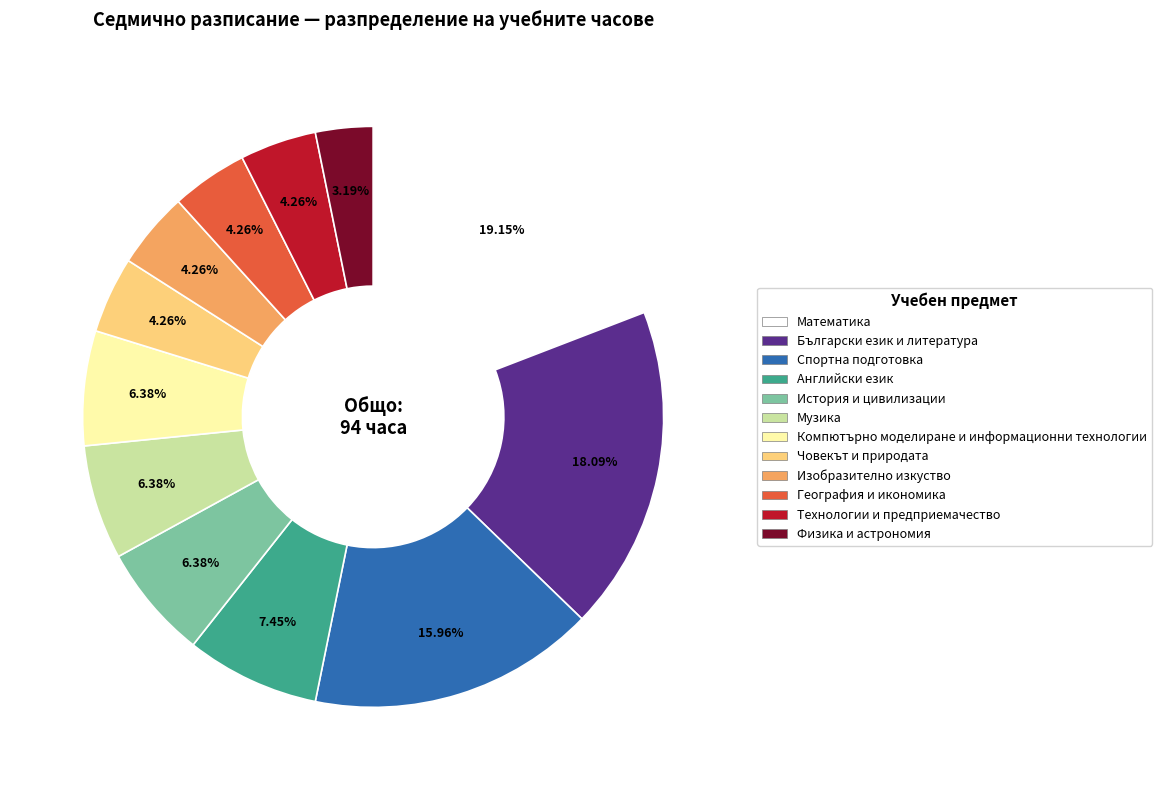

To the nearest percent, what is the average slice percentage?

8%